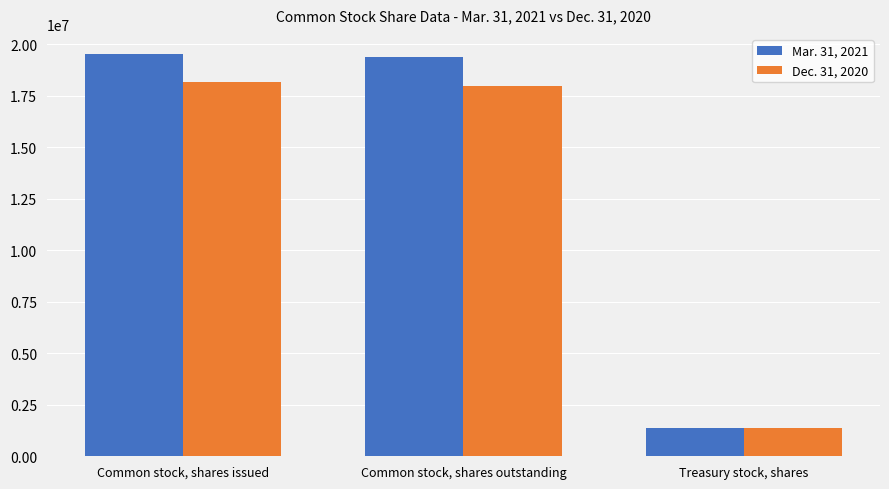

At which label is Mar. 31, 2021 closest to 10459449?

Common stock, shares outstanding